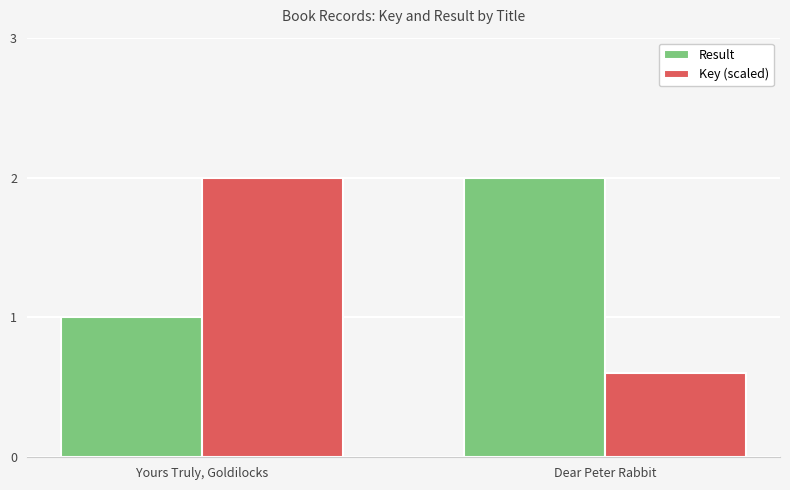

Count the Key (scaled) values in the range 0 to 2.

2